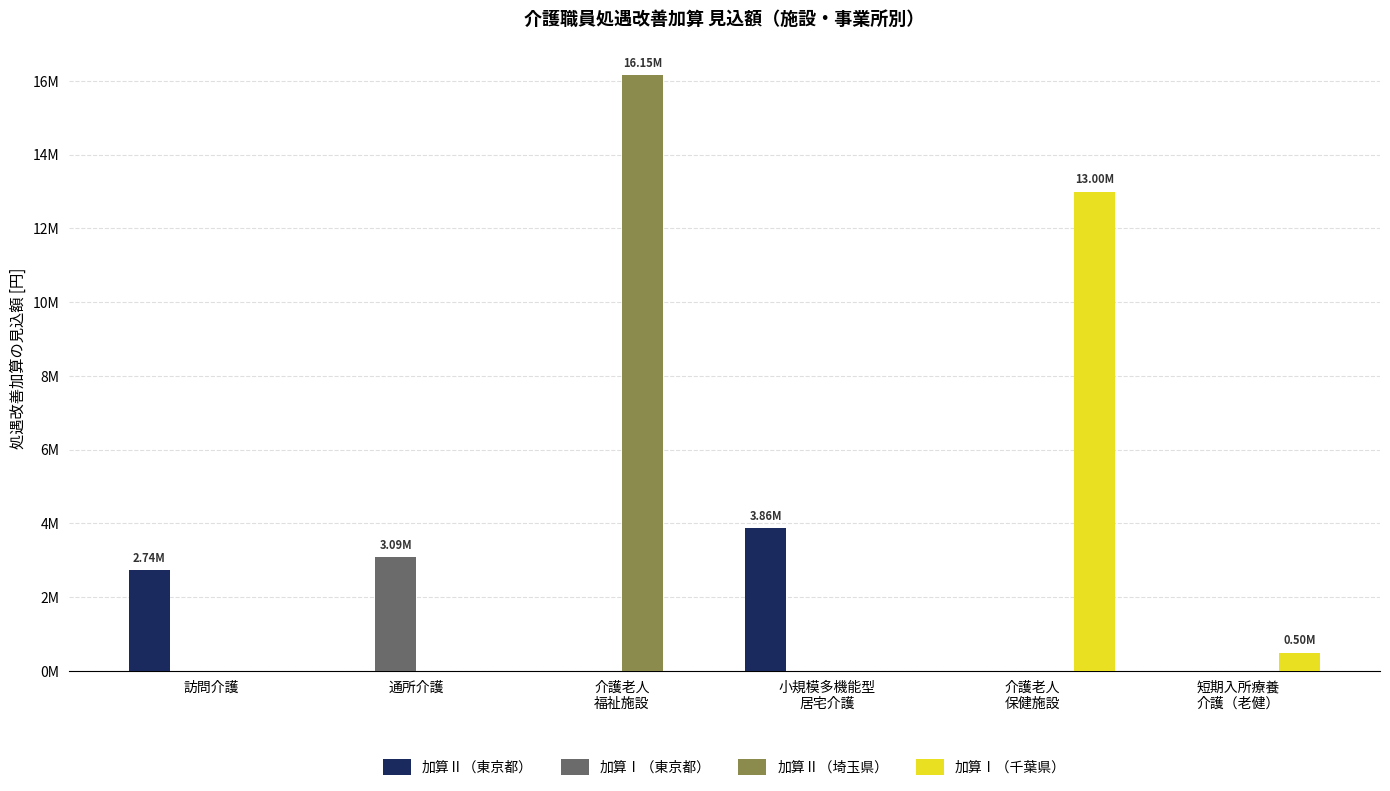

Are the bars grouped side by side (vs. stacked)?

Yes